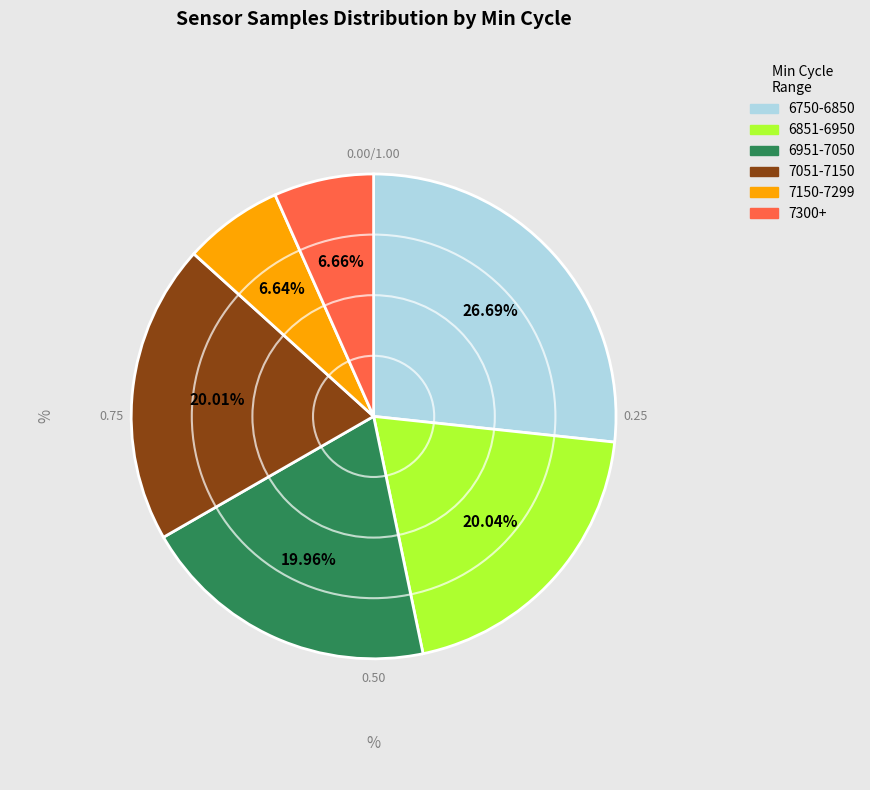

Does any single category account for the majority?

No